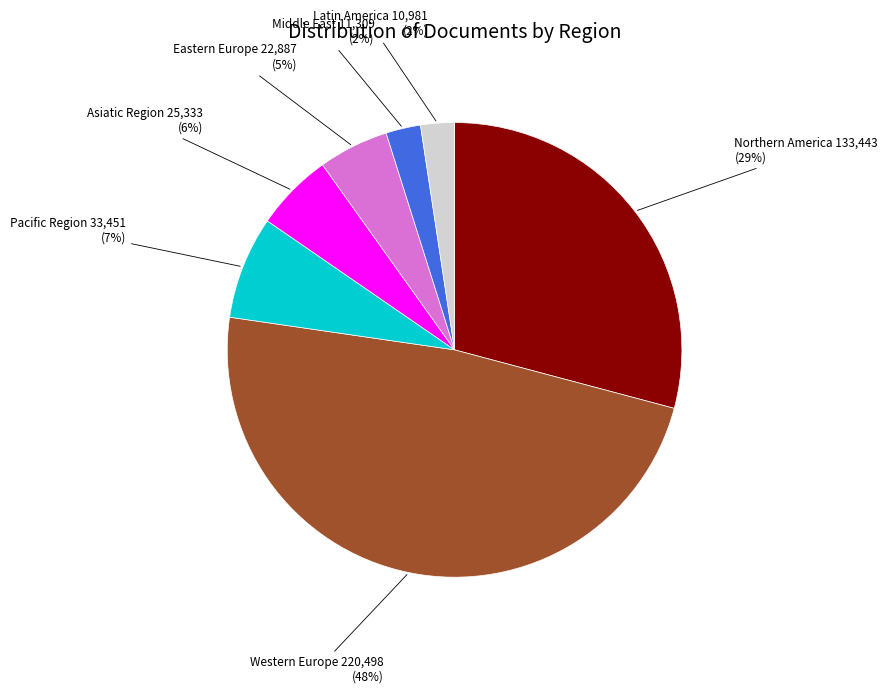

To the nearest percent, what portion does Eastern Europe represent?

5%